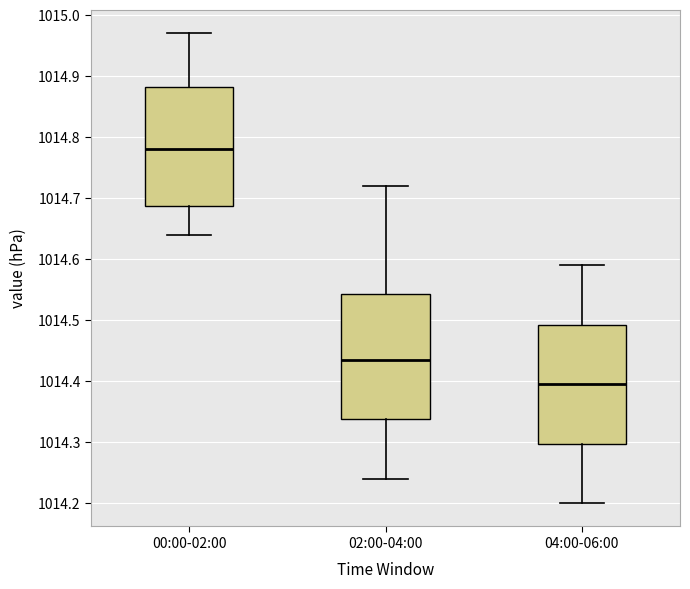

Reading left to right, transcribe this box plot: for each box, give where its median line is, the range the box spans, and where its two whiskers end, as read against the y-axis. The values are not printed on the chart, so give them approximately, as read against the axis.

00:00-02:00: median 1014.78, box 1014.69 to 1014.88, whiskers 1014.64 to 1014.97
02:00-04:00: median 1014.44, box 1014.34 to 1014.54, whiskers 1014.24 to 1014.72
04:00-06:00: median 1014.40, box 1014.30 to 1014.49, whiskers 1014.20 to 1014.59